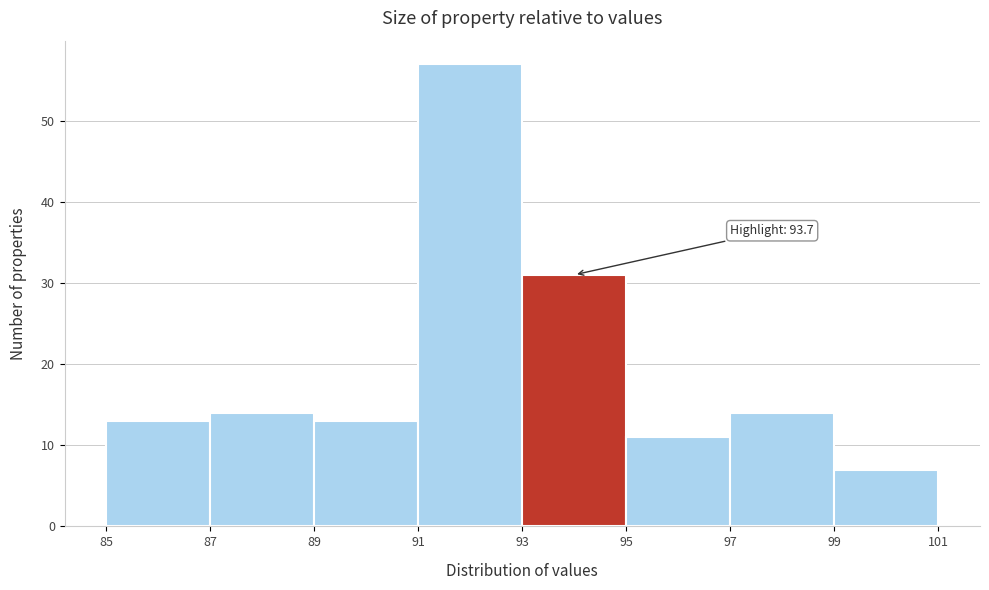

Which range on the x-axis has the tallest bar?

91 to 93